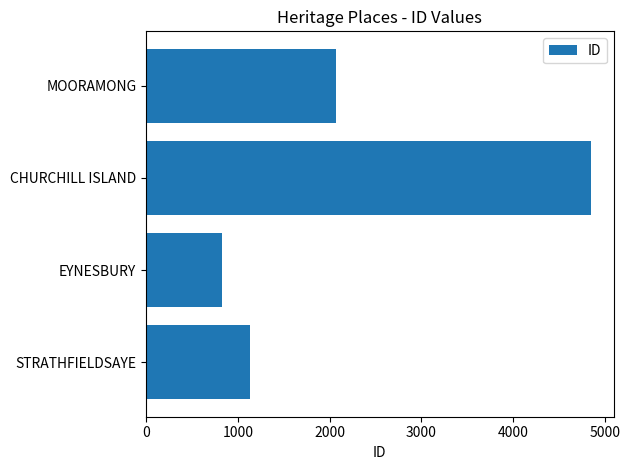

Is it true that the value at CHURCHILL ISLAND is 1034?

False